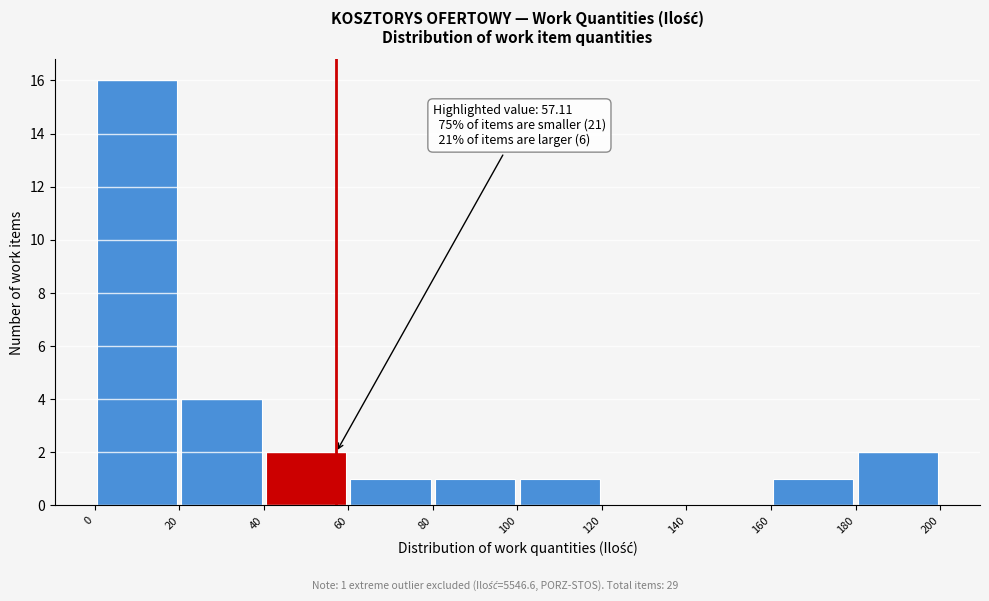

Over which range of the x-axis is the bar tallest?

0 to 20